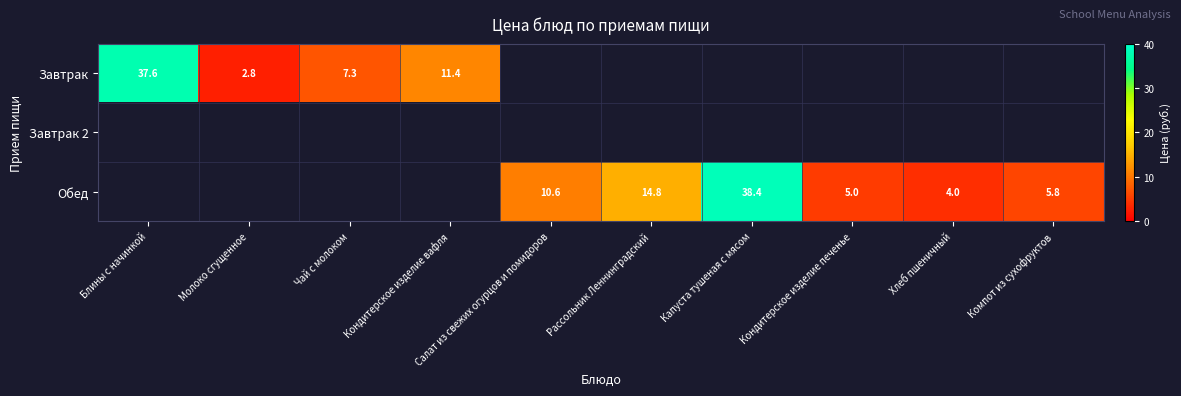

The value of Обед at Салат из свежих огурцов и помидоров is 10.6. True or false?

True